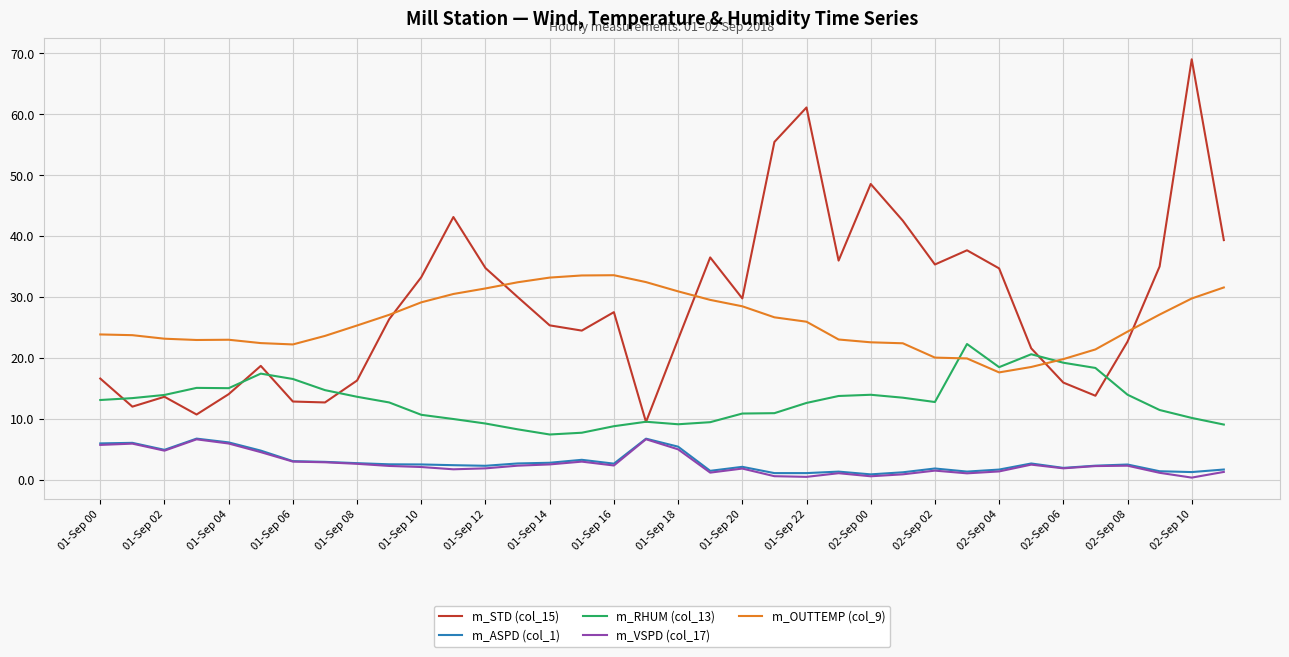

True or false: m_VSPD (col_17) and m_RHUM (col_13) intersect in this chart.

False